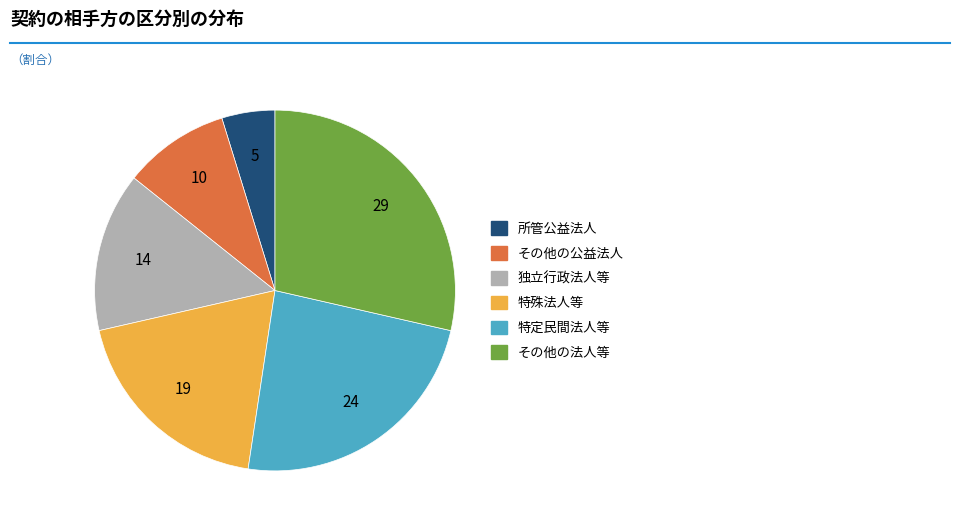

Is the sum of 特殊法人等 and 所管公益法人 greater than half?

No